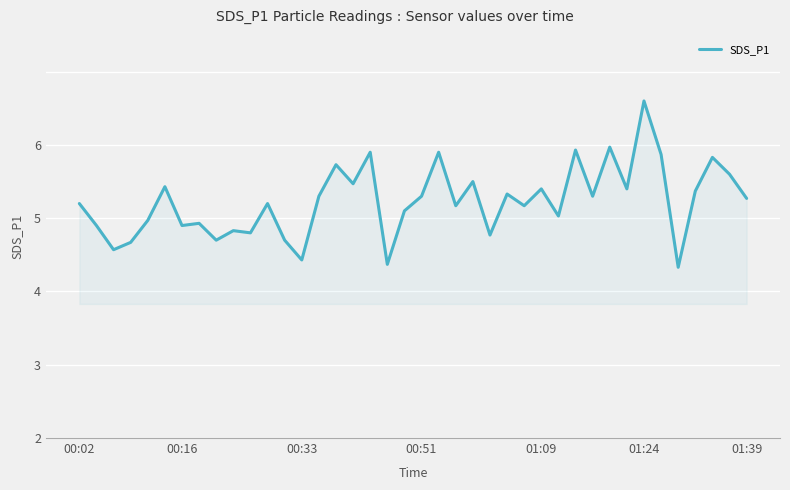

Is this an area chart (filled region under the line)?

Yes